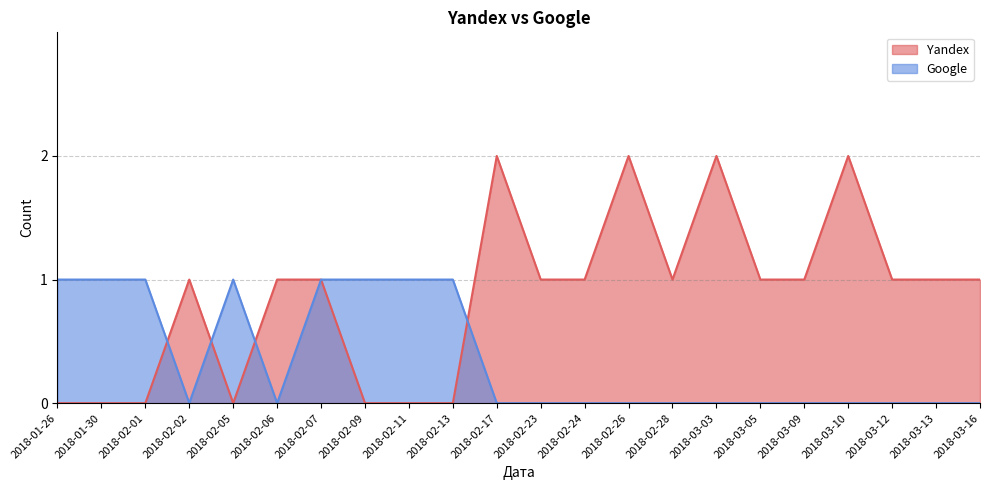

What is the difference between the maximum and minimum values in the Yandex series?

2